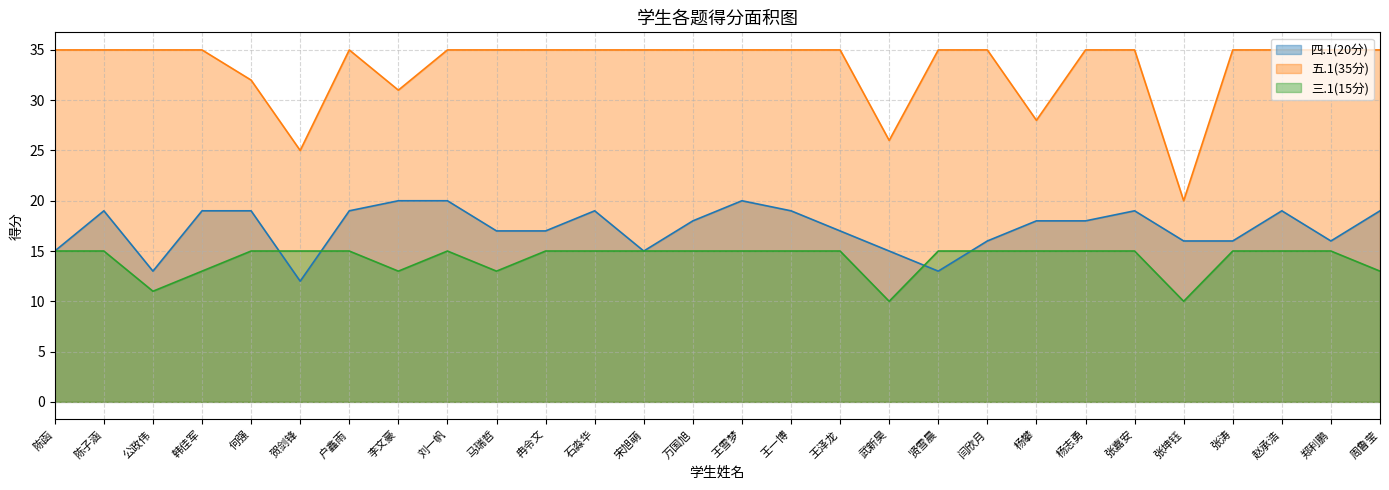

Reading right to left, list all the values displayed in this chart.

四.1(20分): 周鲁莹=19	郑利鹏=16	赵承浩=19	张涛=16	张坤钰=16	张嘉安=19	杨志勇=18	杨攀=18	闫欣月=16	贤雪晨=13	武新昊=15	王泽龙=17	王一博=19	王雪梦=20	万国旭=18	宋旭萌=15	石淼华=19	冉令文=17	马瑞哲=17	刘一帆=20	李文豪=20	户鑫雨=19	贺剑锋=12	何强=19	韩佳军=19	公政伟=13	陈子涵=19	陈函=15
五.1(35分): 周鲁莹=35	郑利鹏=35	赵承浩=35	张涛=35	张坤钰=20	张嘉安=35	杨志勇=35	杨攀=28	闫欣月=35	贤雪晨=35	武新昊=26	王泽龙=35	王一博=35	王雪梦=35	万国旭=35	宋旭萌=35	石淼华=35	冉令文=35	马瑞哲=35	刘一帆=35	李文豪=31	户鑫雨=35	贺剑锋=25	何强=32	韩佳军=35	公政伟=35	陈子涵=35	陈函=35
三.1(15分): 周鲁莹=13	郑利鹏=15	赵承浩=15	张涛=15	张坤钰=10	张嘉安=15	杨志勇=15	杨攀=15	闫欣月=15	贤雪晨=15	武新昊=10	王泽龙=15	王一博=15	王雪梦=15	万国旭=15	宋旭萌=15	石淼华=15	冉令文=15	马瑞哲=13	刘一帆=15	李文豪=13	户鑫雨=15	贺剑锋=15	何强=15	韩佳军=13	公政伟=11	陈子涵=15	陈函=15